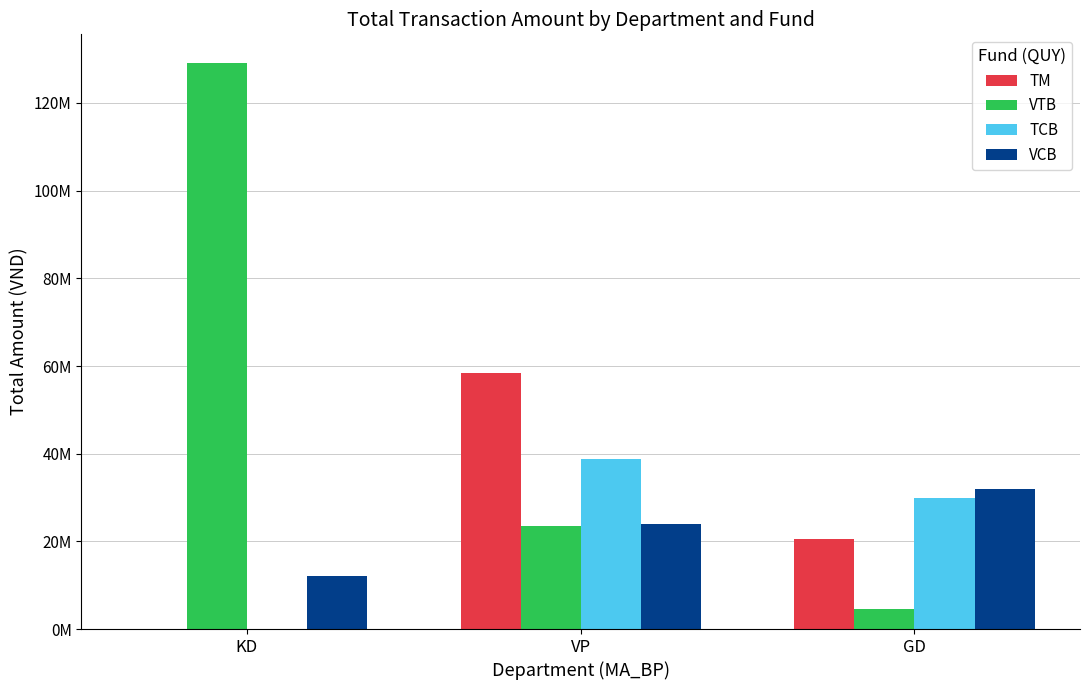

What is the total value across all series at GD?

87000000